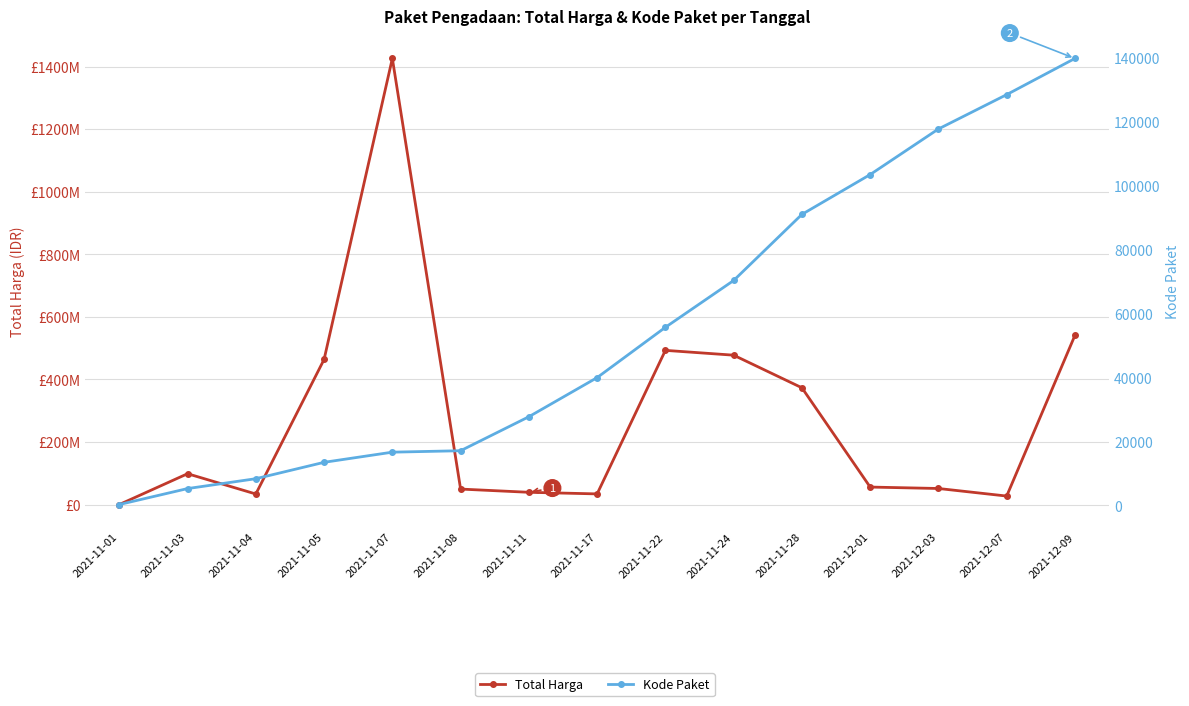

What is the difference between the maximum and minimum values in the Total Harga series?

1425534300